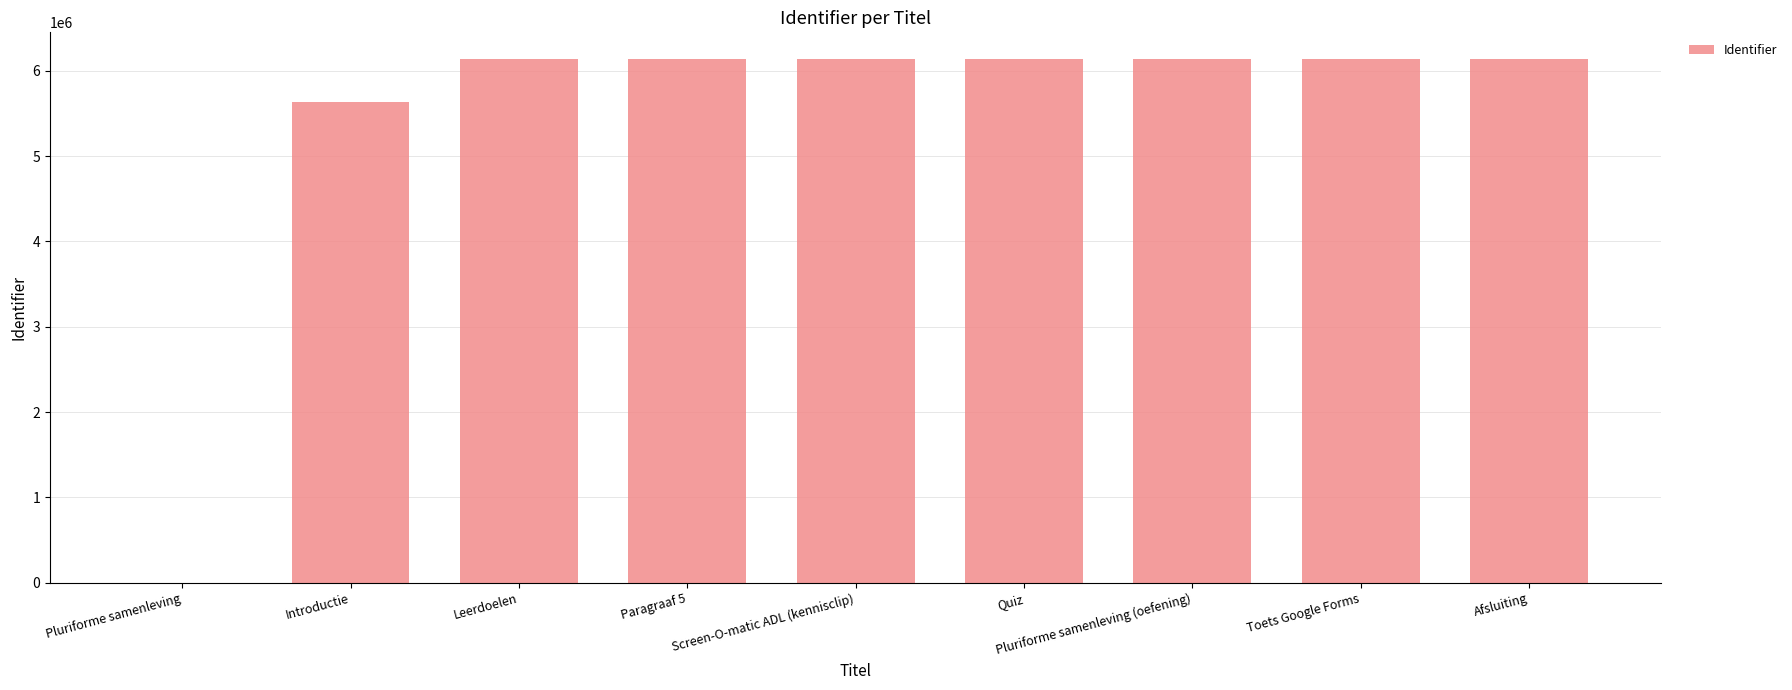

Which has a higher value, Pluriforme samenleving or Quiz?

Quiz